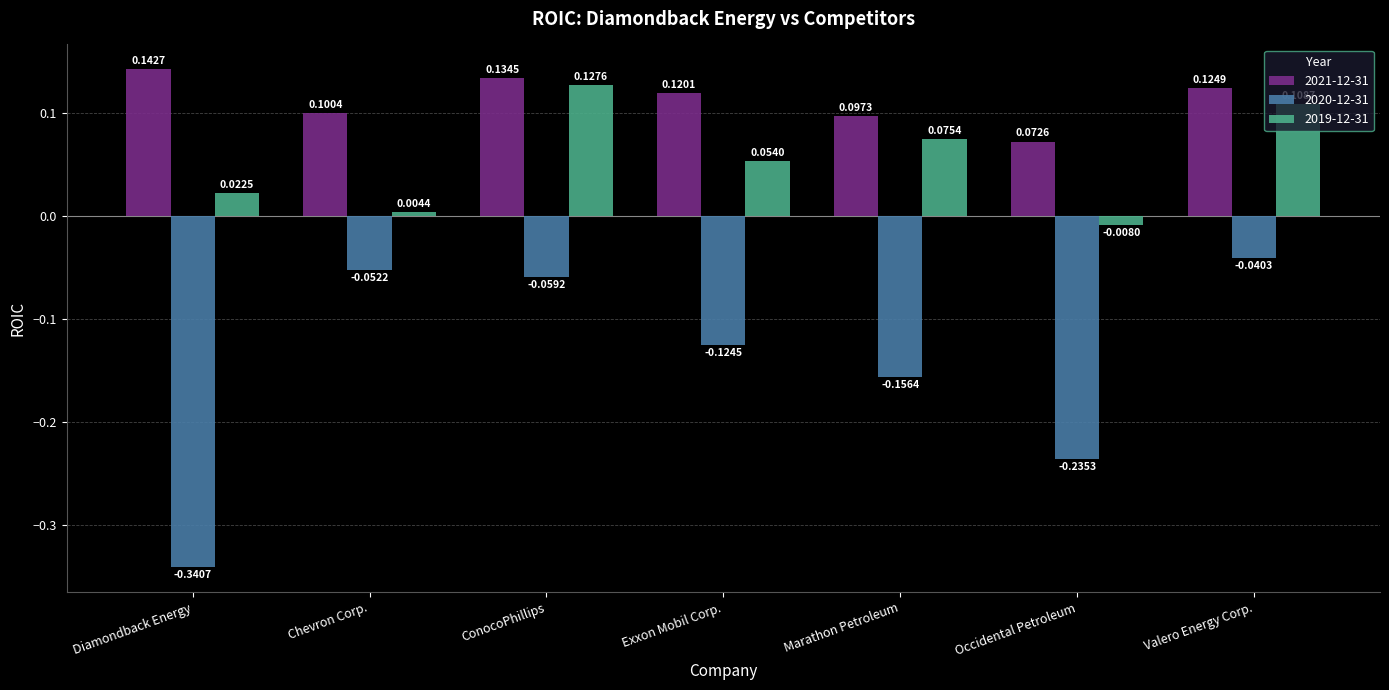

At how many categories does at least one series exceed 0?

7